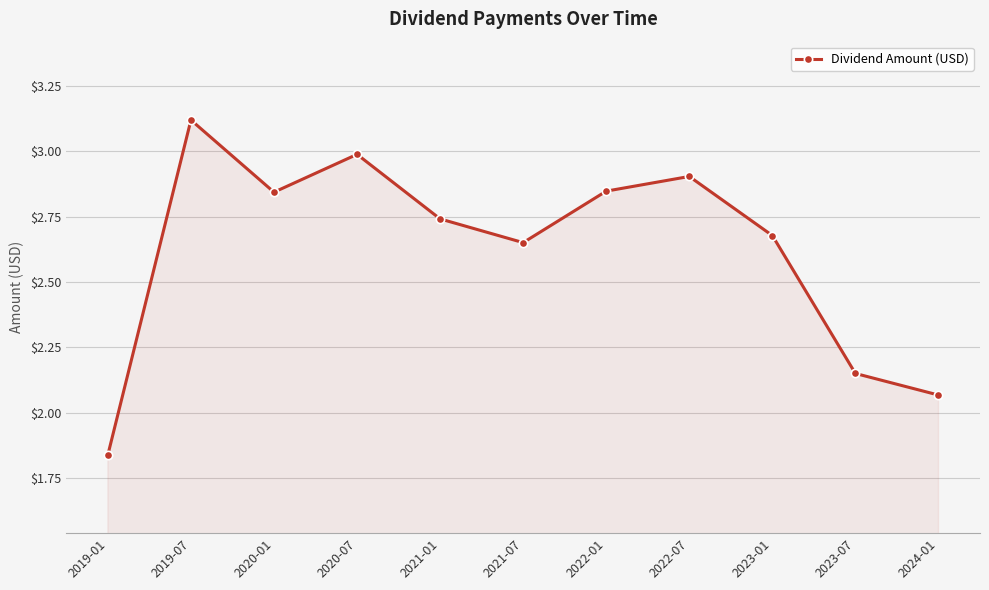

What is the difference between the maximum and minimum values?

1.3